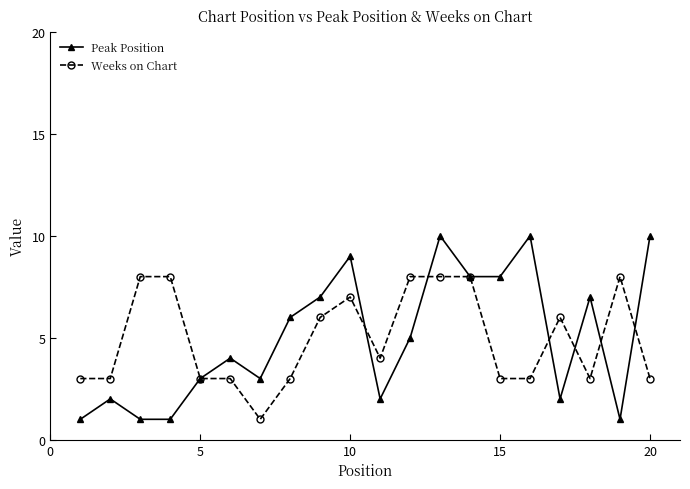

What is the value of the Weeks on Chart point at the 12th from the left?

8